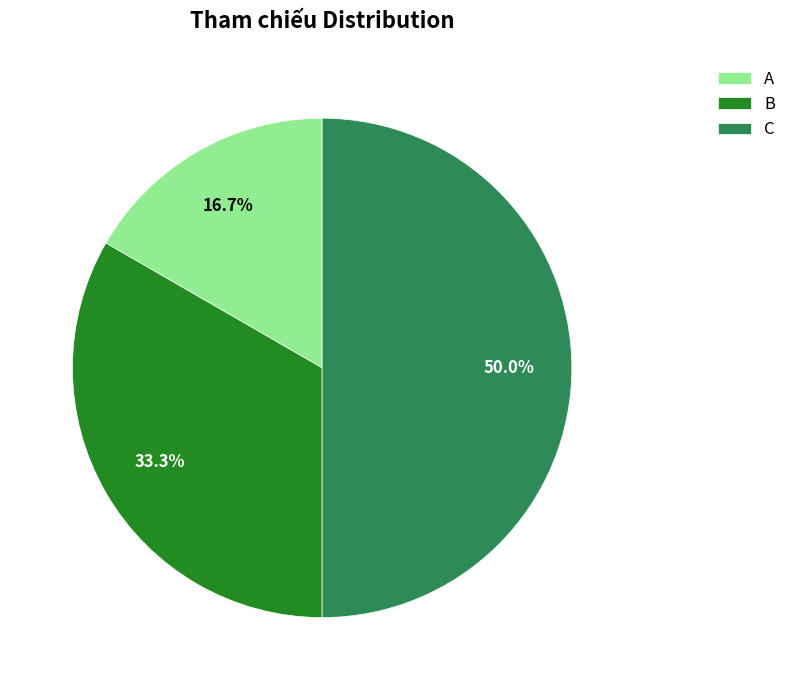

Rank the categories by value from lowest to highest.

A, B, C